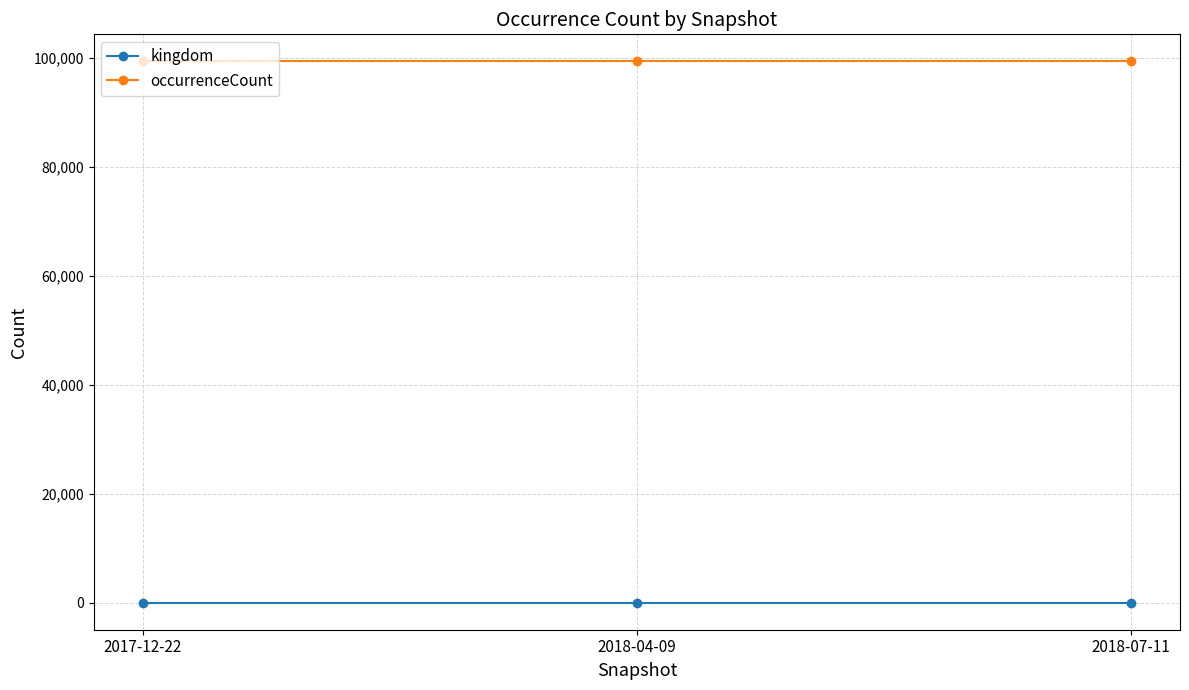

What is the value of the kingdom point at the 1st from the left?

1